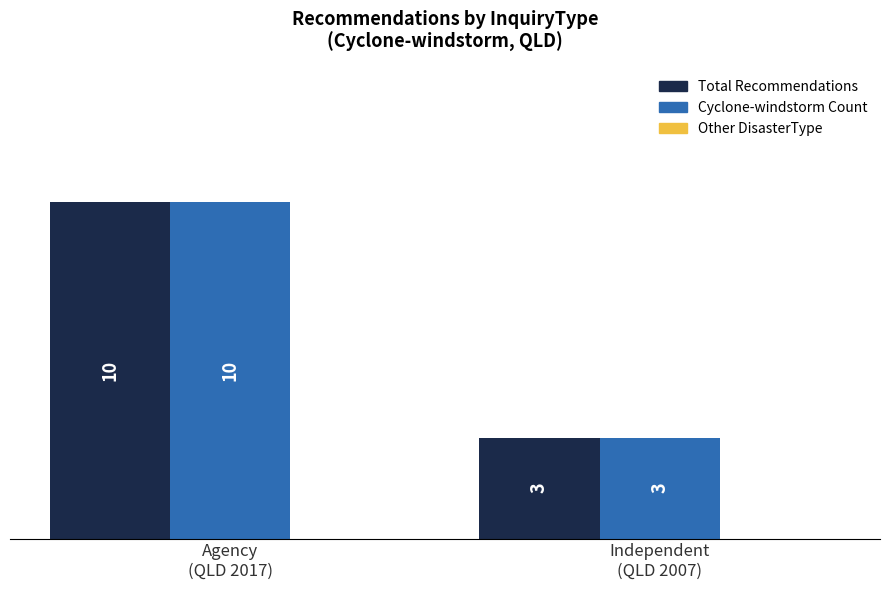

Does the chart contain any negative values?

No